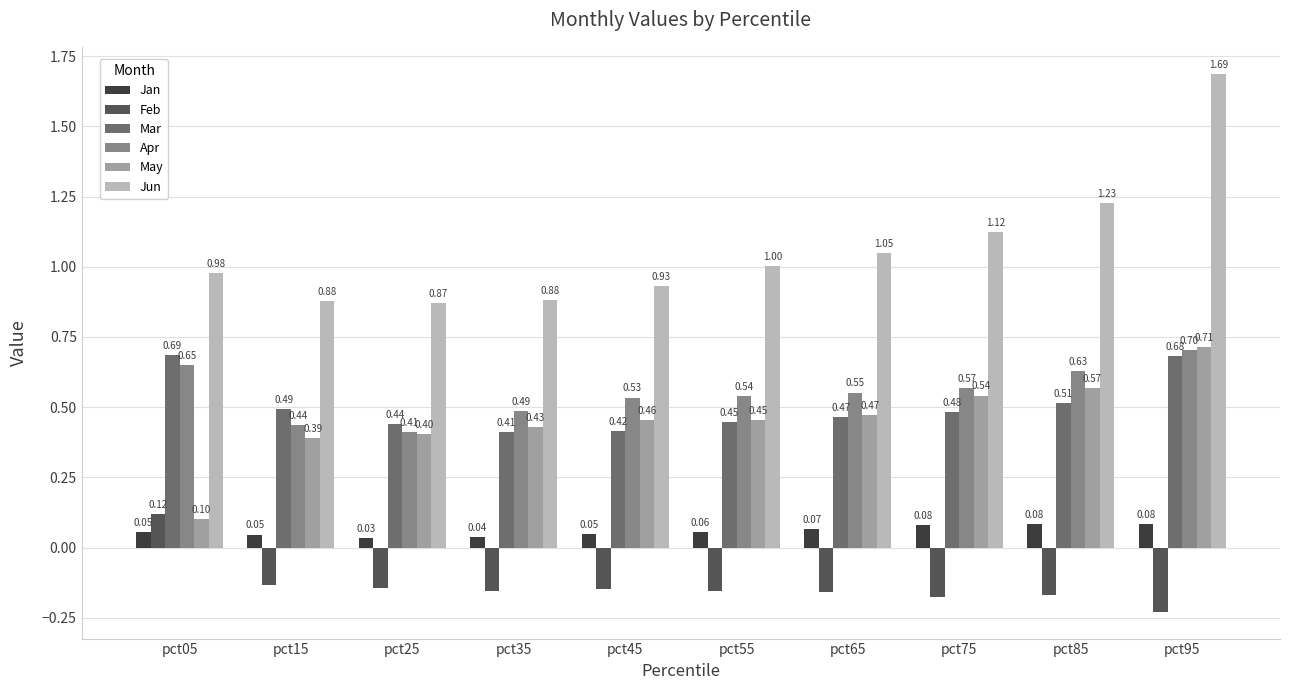

Which series has the widest spread of values?

Jun